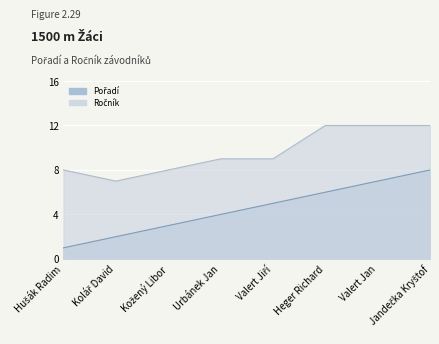

Rank the series by their maximum value, from lowest to highest.

Pořadí, Ročník